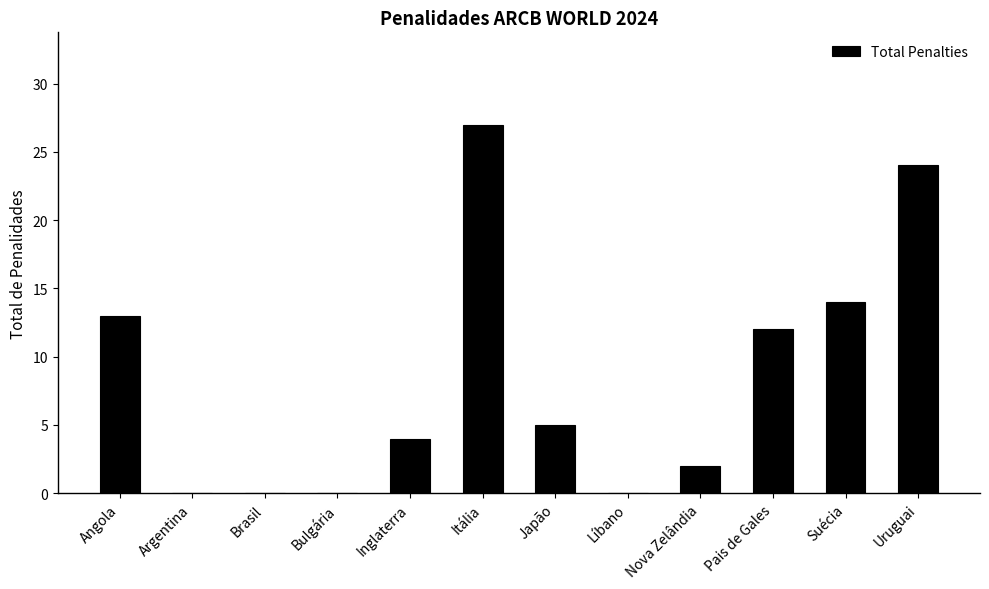

How many distinct data groups are displayed?

1